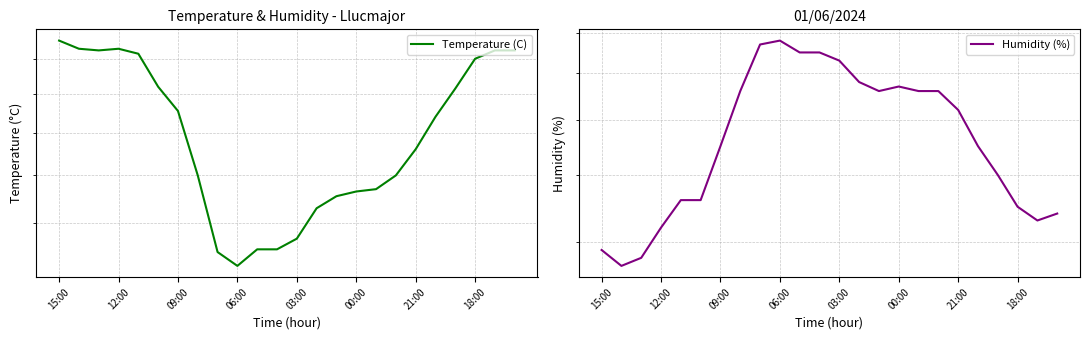

What is the difference between the Temperature (C) values at 12:00 and 17?

6.6